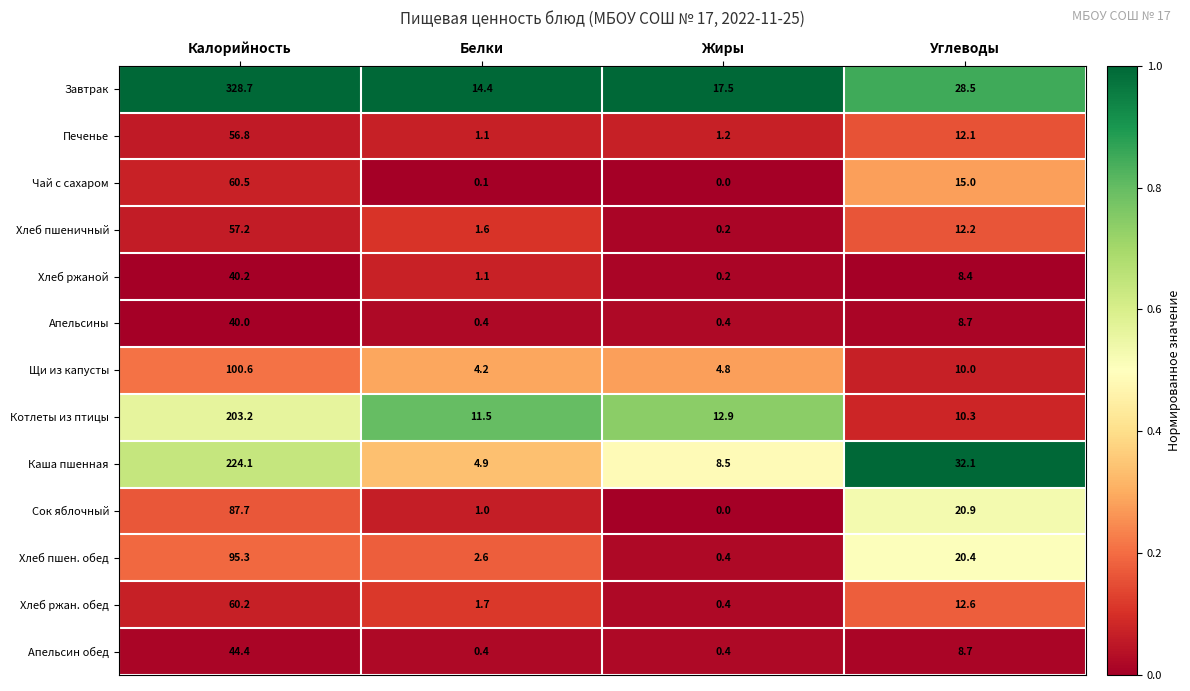

Which series has the largest range (max minus min)?

Завтрак